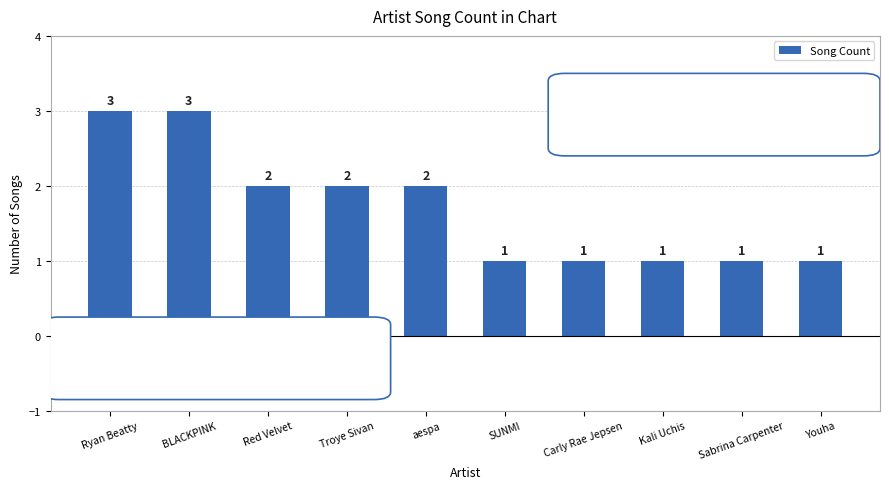

True or false: the data shows 1 at Sabrina Carpenter.

True